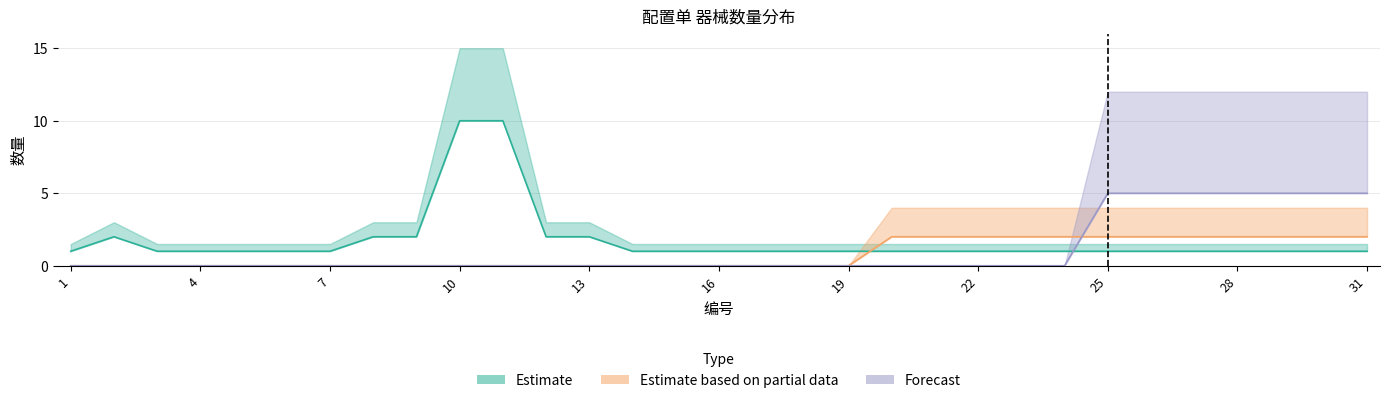

Count the 数量(Partial) values in the range 0 to 2.

31